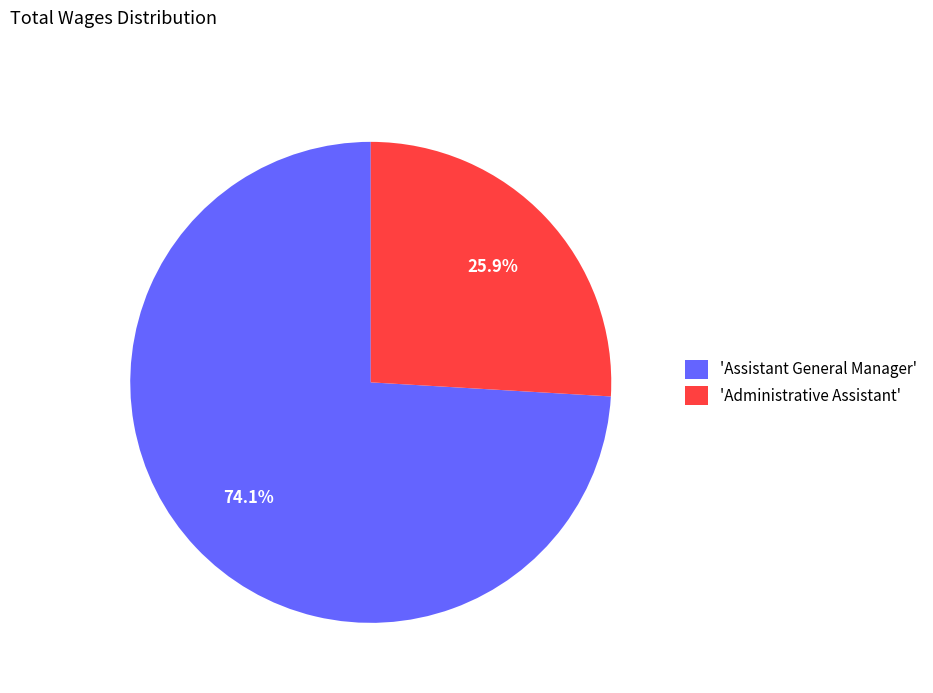

How many slices are in this pie chart?

2